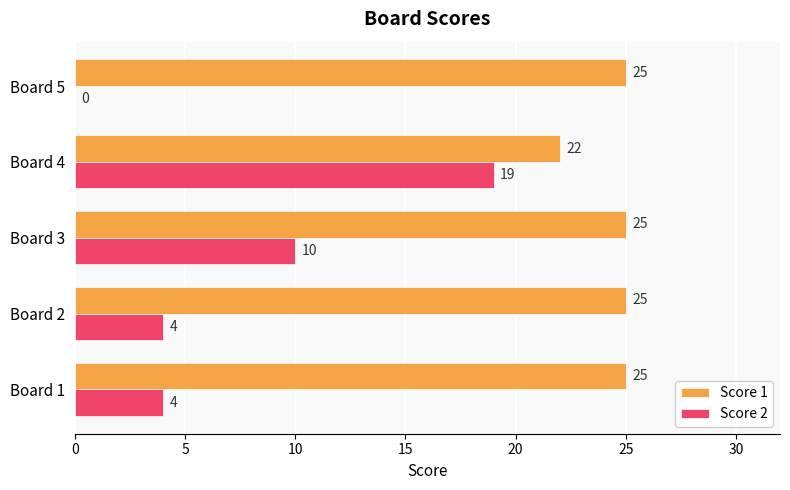

Between Board 3 and Board 4, which series saw the biggest shift?

Score 2